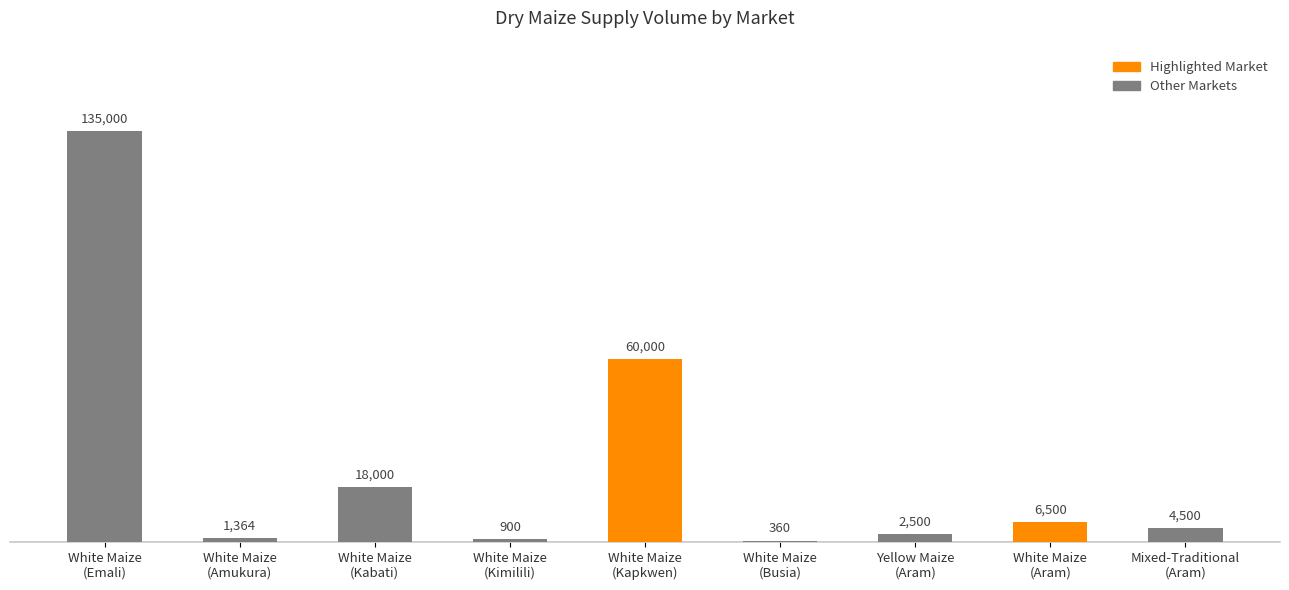

What is the sum of all values?

229124